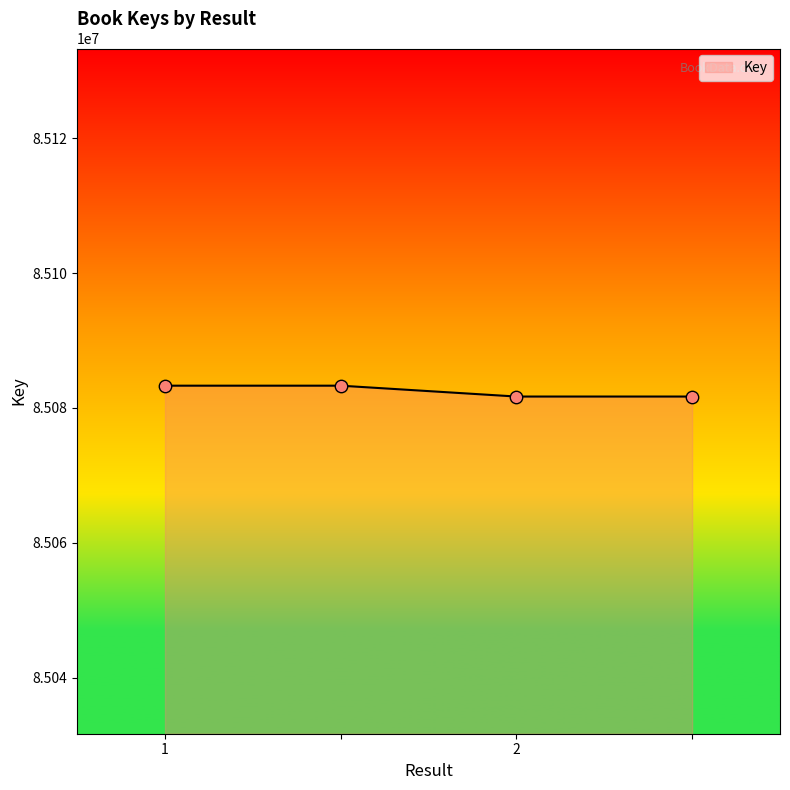

True or false: the data has more than 1 interior local peaks.

False